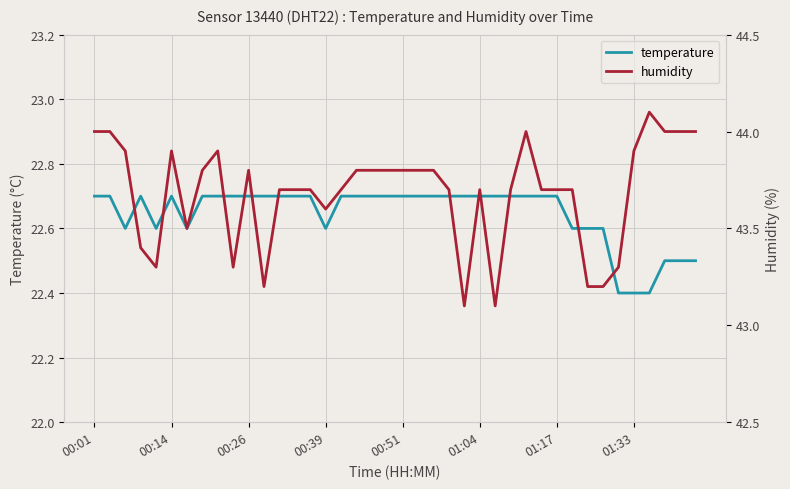

Is it true that temperature equals 22.7 at 00:14?

True